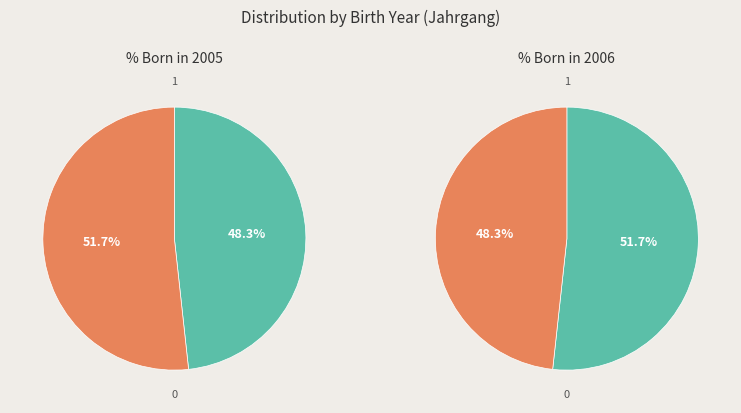

What percentage is the 2005 slice, to the nearest percent?

52%